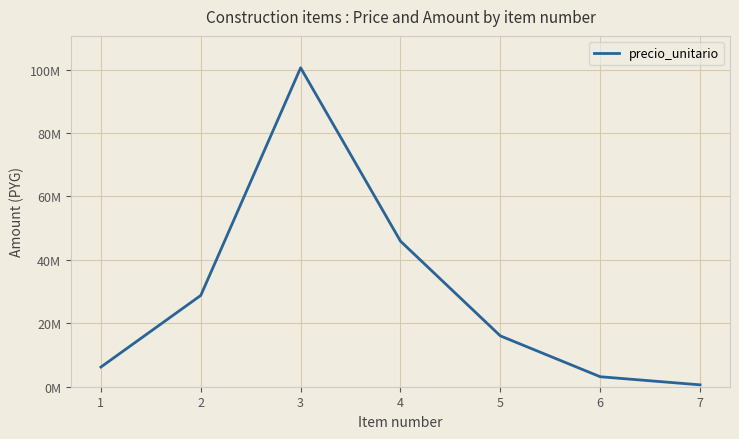

What is the value of the 5th point from the left?

16038000